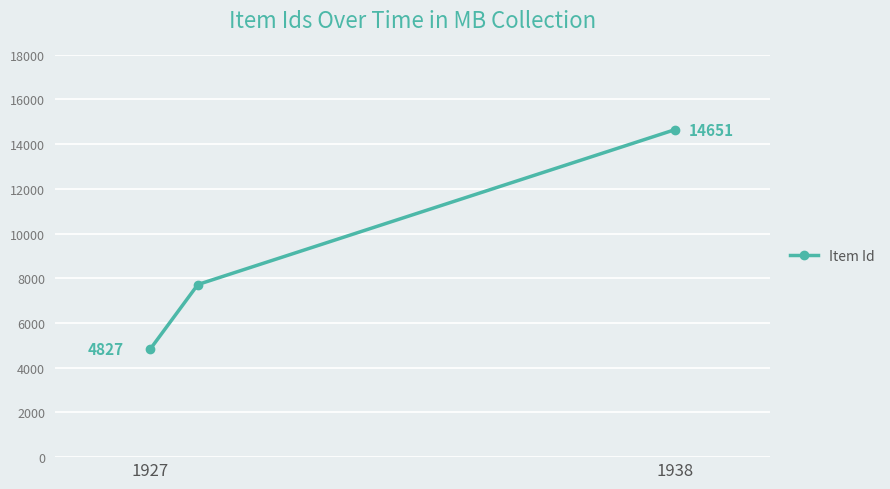

What is the sum of all values?

27200